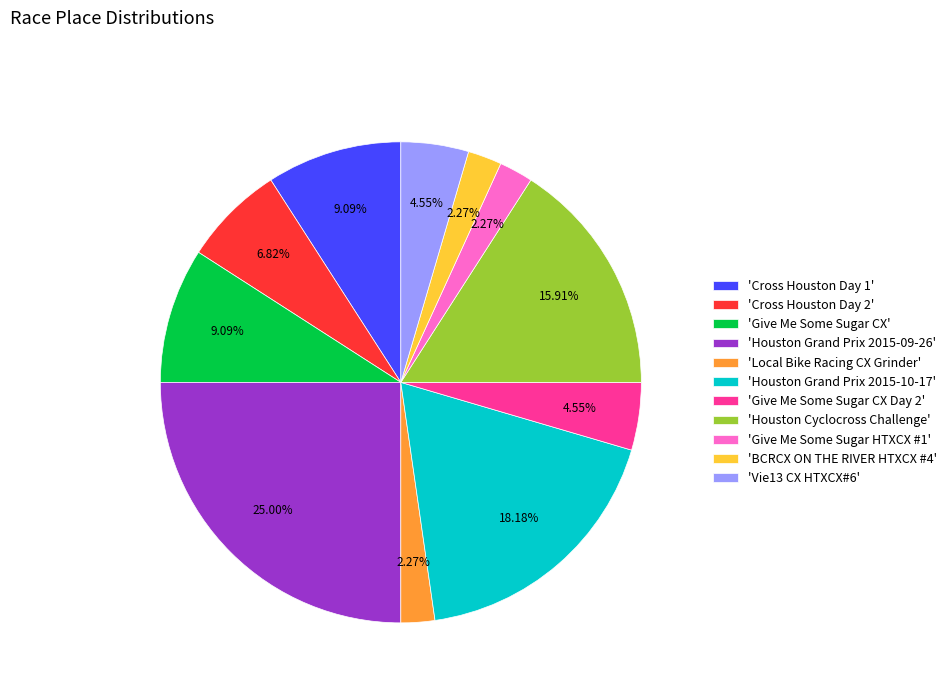

Do 'Houston Grand Prix 2015-09-26' and 'Houston Cyclocross Challenge' together represent more than half of the pie?

No